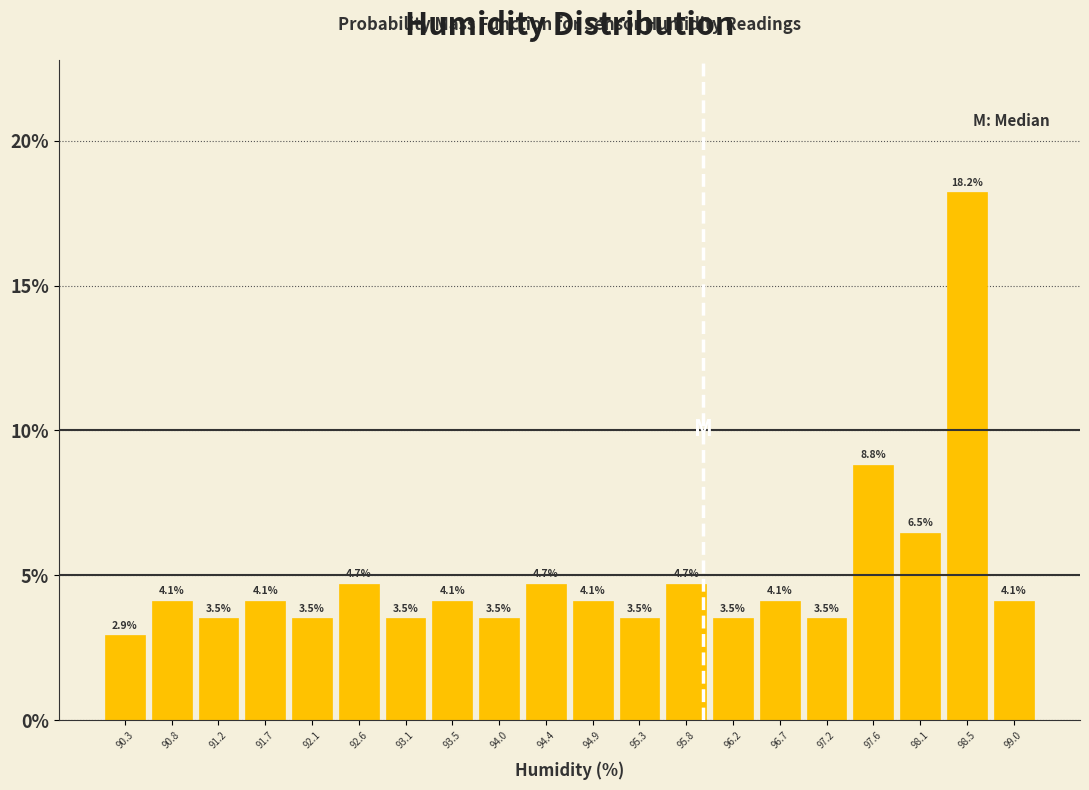

Which range on the x-axis has the tallest bar?

98.290 to 98.745